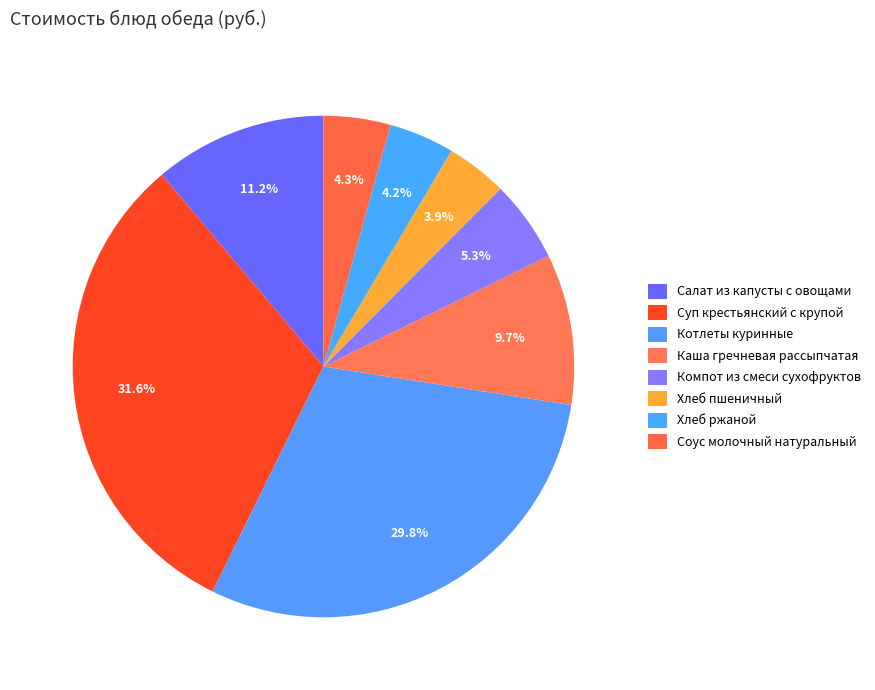

Do Хлеб ржаной and Хлеб пшеничный together represent more than half of the pie?

No